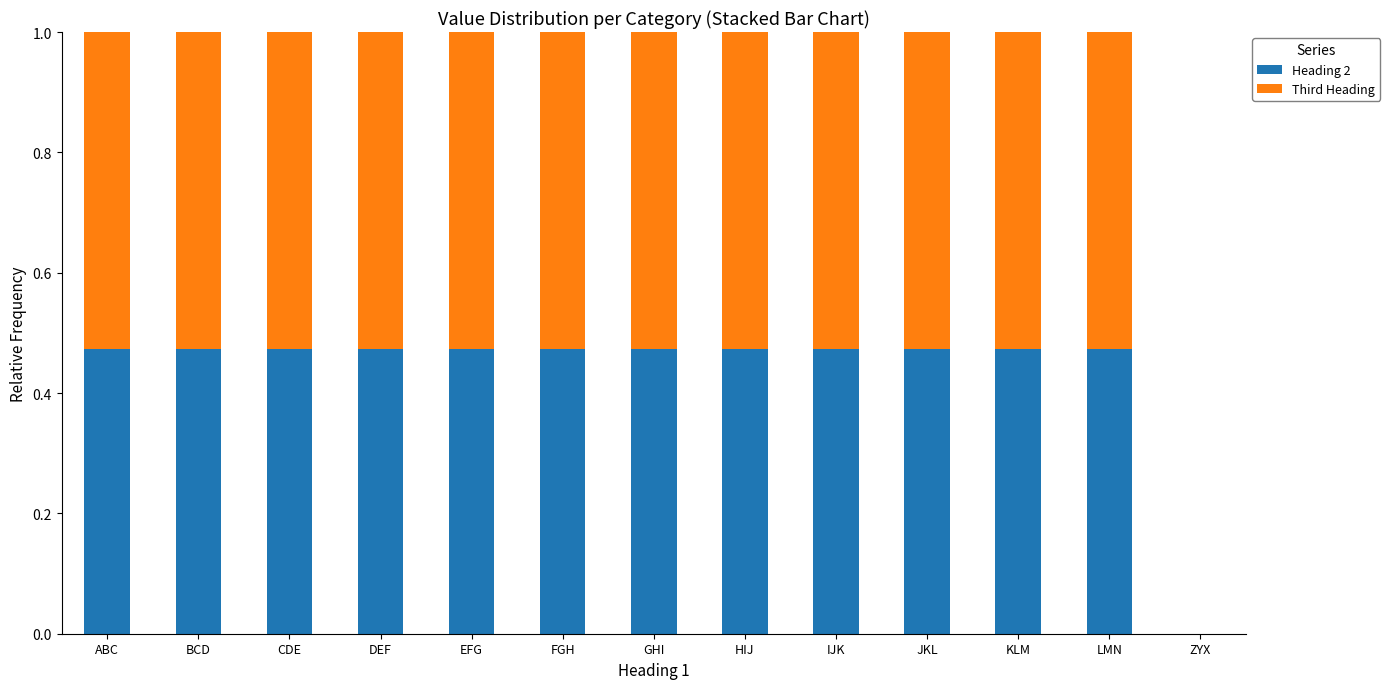

What is the total value across all series at HIJ?

1.0